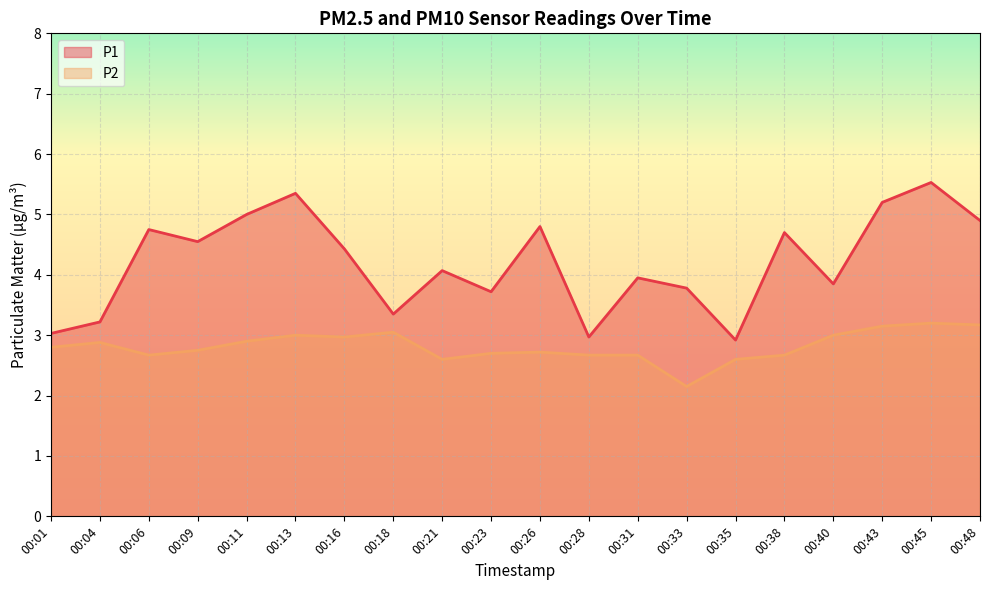

Reading right to left, list all the values displayed in this chart.

P1: 4.9	5.5	5.2	3.9	4.7	2.9	3.8	4.0	3.0	4.8	3.7	4.1	3.4	4.4	5.3	5.0	4.5	4.8	3.2	3.0
P2: 3.2	3.2	3.1	3.0	2.7	2.6	2.1	2.7	2.7	2.7	2.7	2.6	3.0	3.0	3.0	2.9	2.8	2.7	2.9	2.8